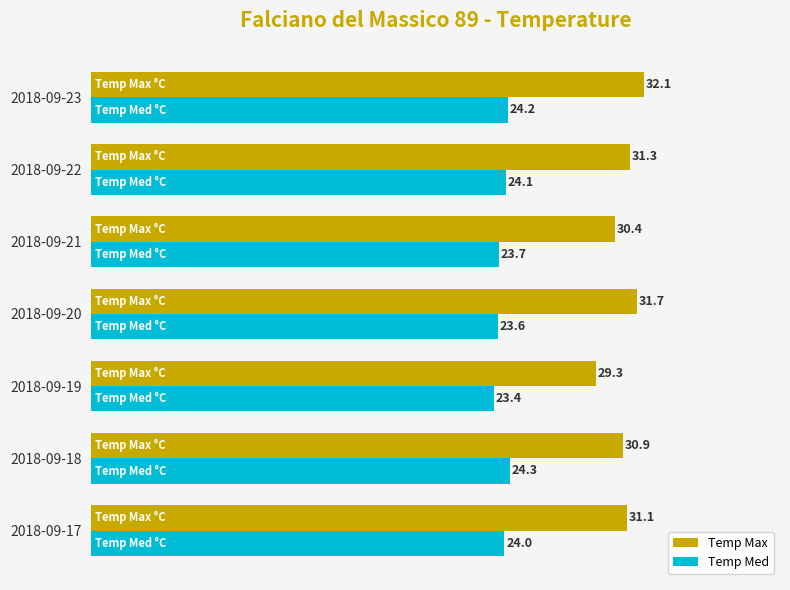

Read the Temp Max value at 2018-09-18.

30.9